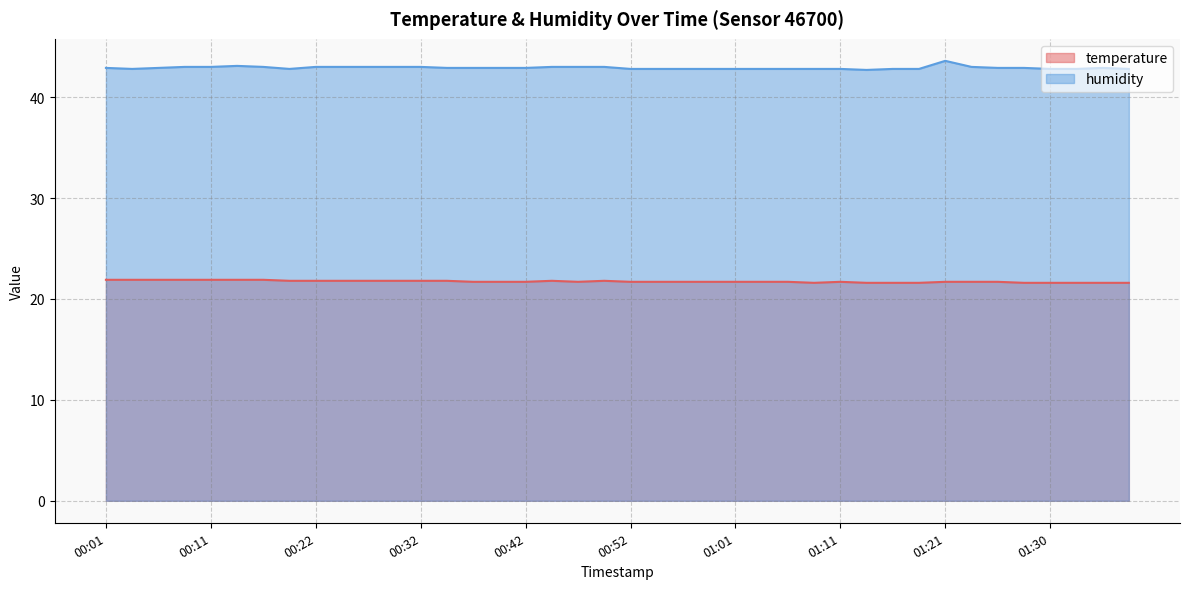

List the labels in order of humidity value, smallest first.

01:13, 00:04, 00:19, 00:52, 00:54, 00:56, 00:59, 01:01, 01:04, 01:06, 01:09, 01:11, 01:16, 01:18, 01:30, 01:33, 01:38, 00:01, 00:06, 00:34, 00:37, 00:39, 00:42, 01:26, 01:28, 01:35, 00:08, 00:11, 00:16, 00:22, 00:25, 00:27, 00:30, 00:32, 00:44, 00:47, 00:49, 01:23, 00:14, 01:21